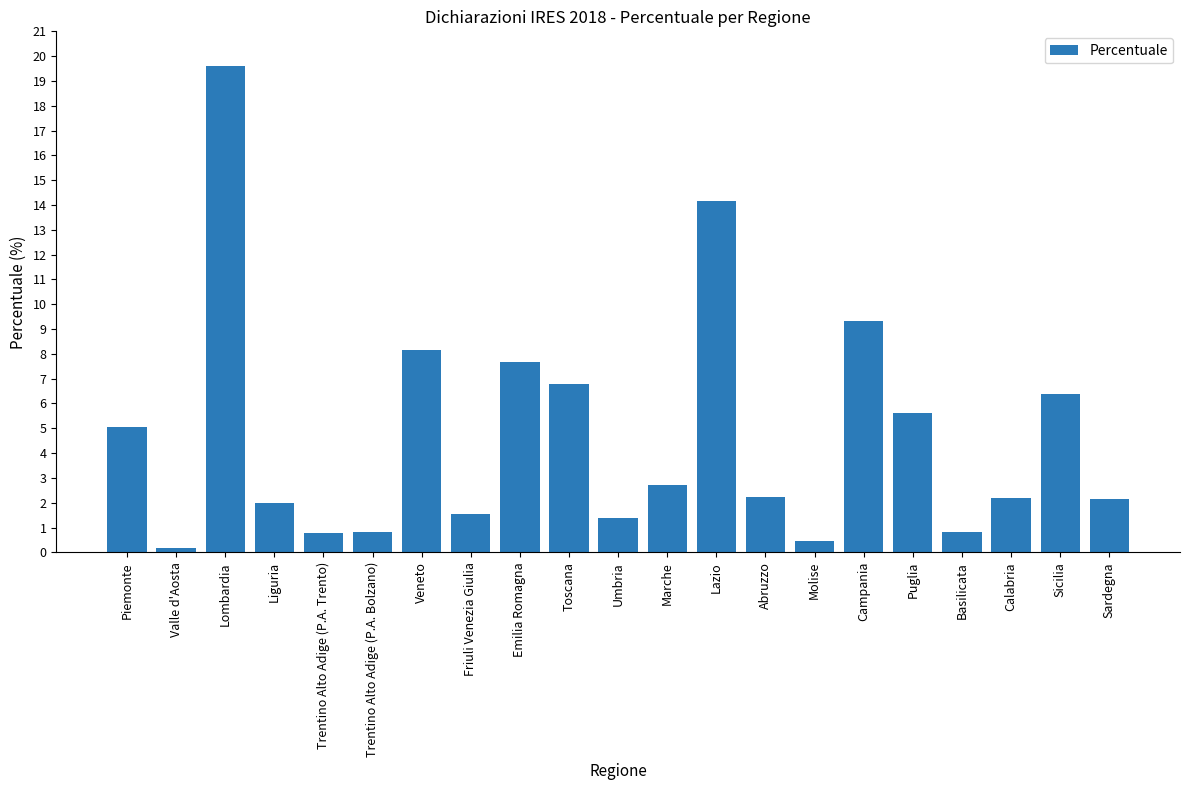

The value at Abruzzo is 2.2. True or false?

True